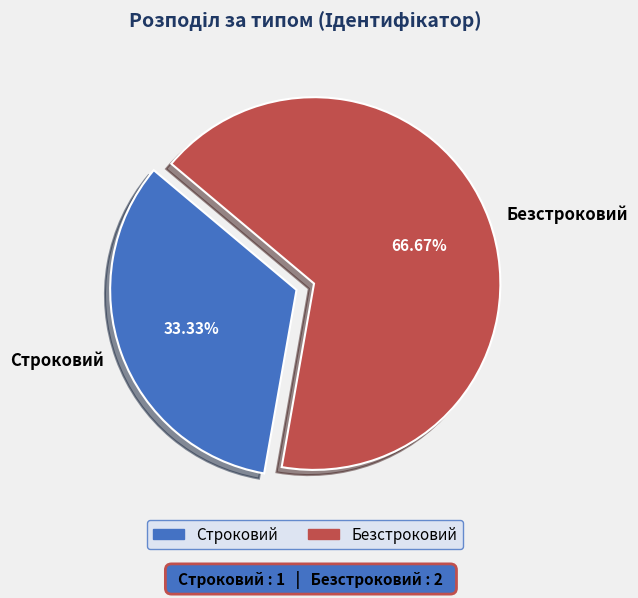

Which category has the biggest portion of the pie?

Безстроковий